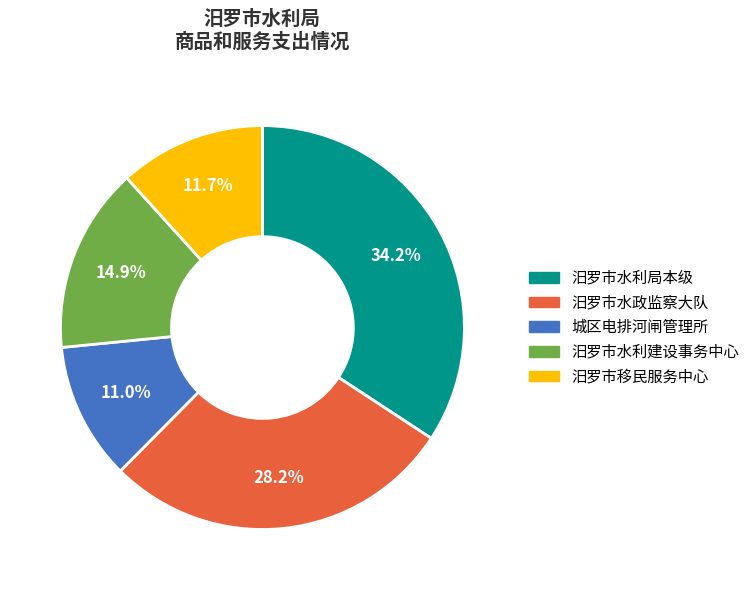

Count the number of slices in the pie.

5